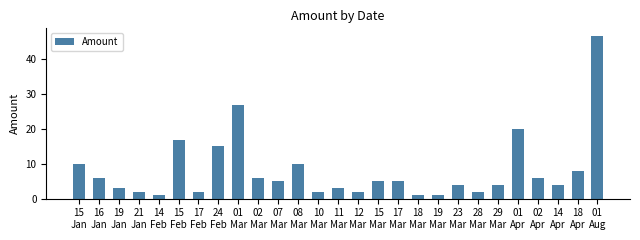

Count the number of data series in this chart.

1